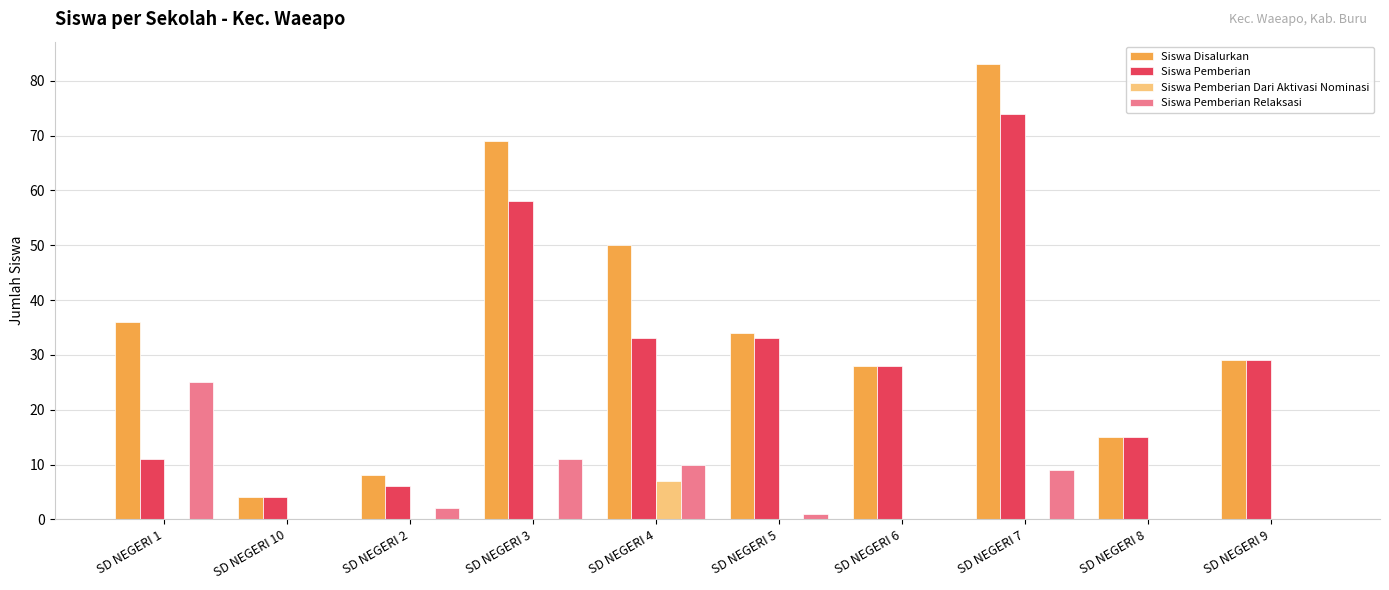

Between SD NEGERI 2 and SD NEGERI 8, which series saw the biggest shift?

Siswa Pemberian